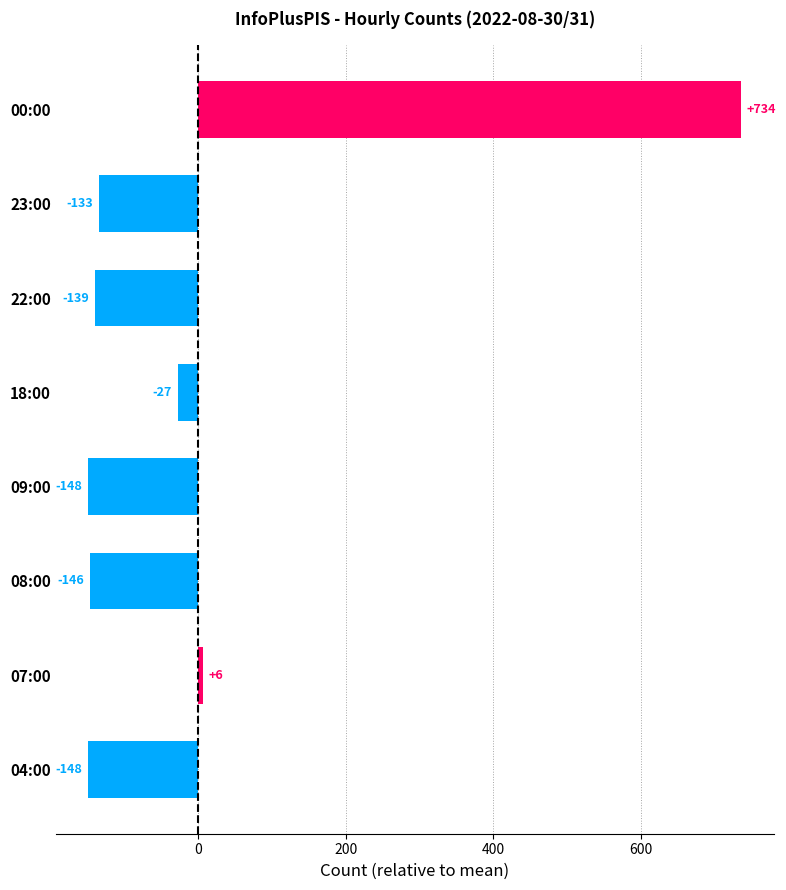

What is the minimum value shown in the chart?

-148.1